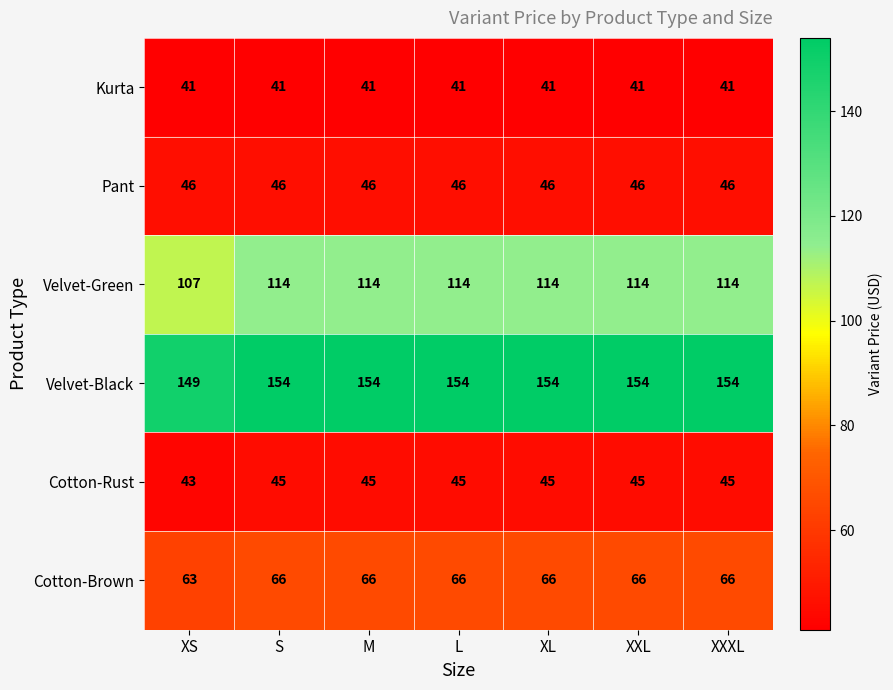

What is the sum of all Velvet-Black values?

1073